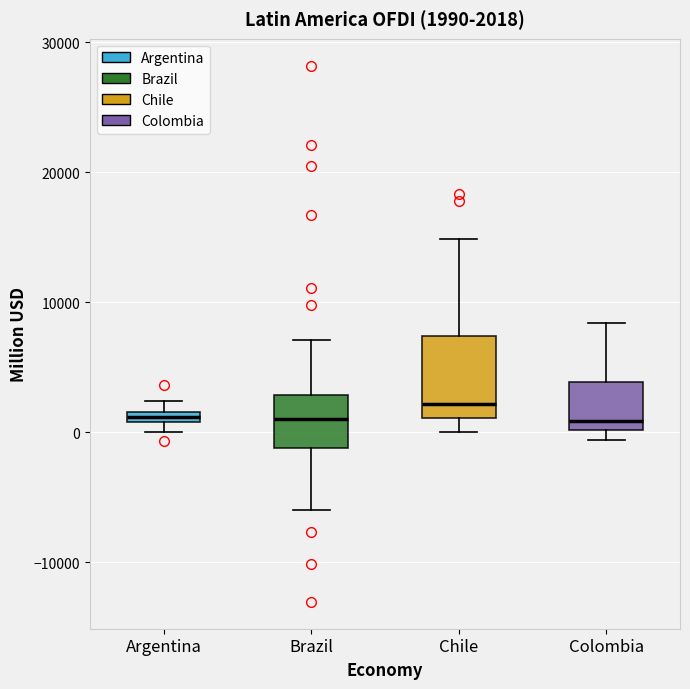

Which box's median line is the highest?

Chile